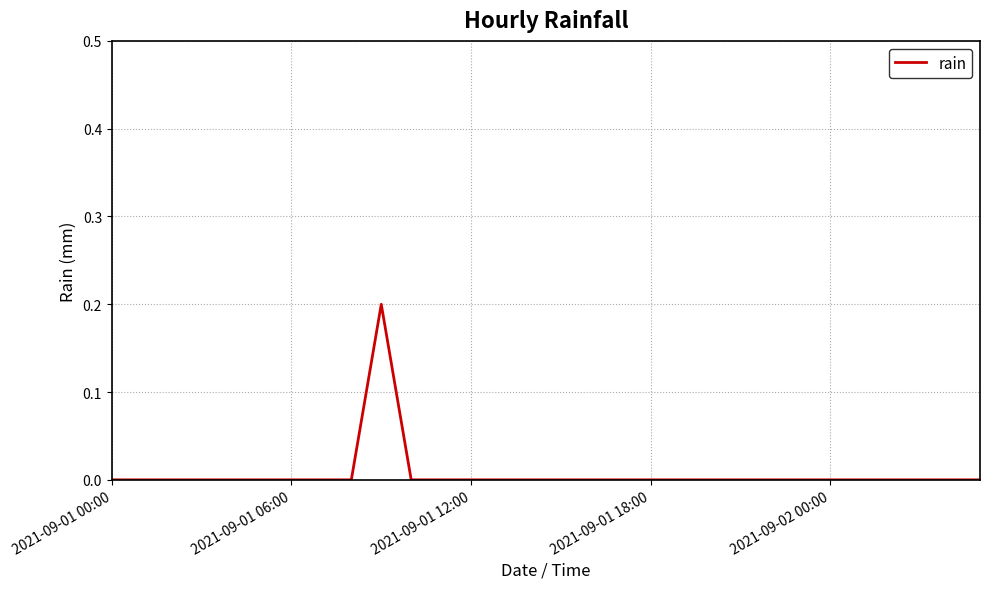

Is this an area chart (filled region under the line)?

No